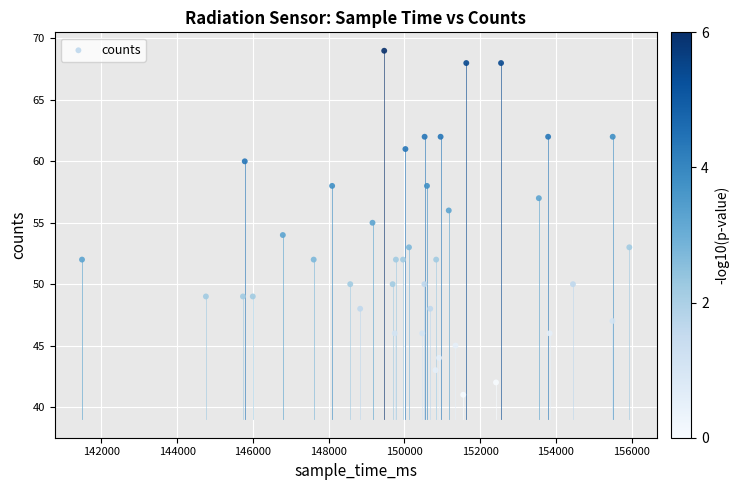

What is the range of Y values (max minus min)?

28